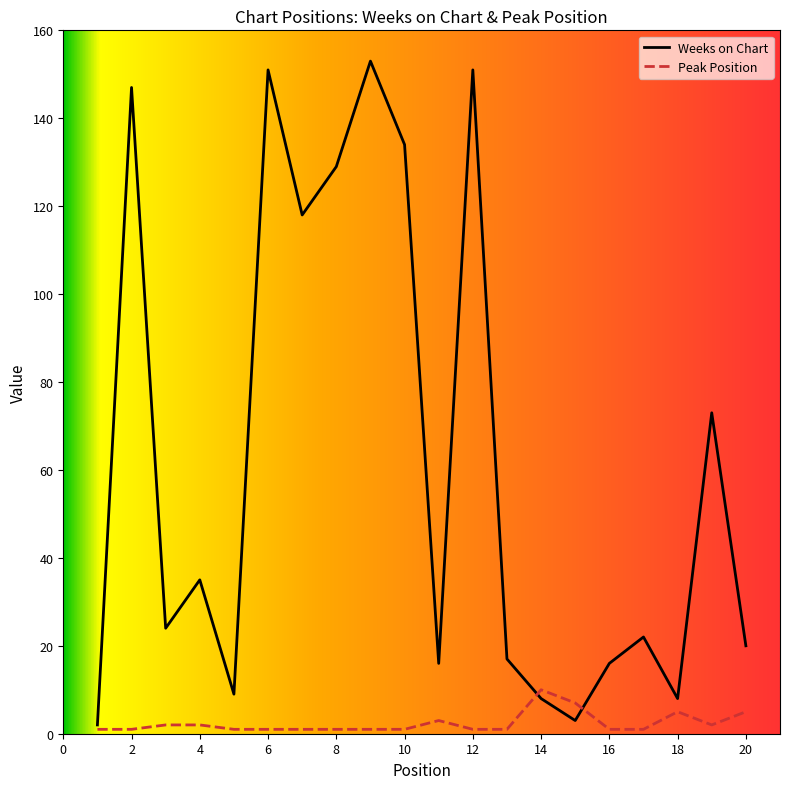

Rank the series by their average value, from lowest to highest.

Peak Position, Weeks on Chart